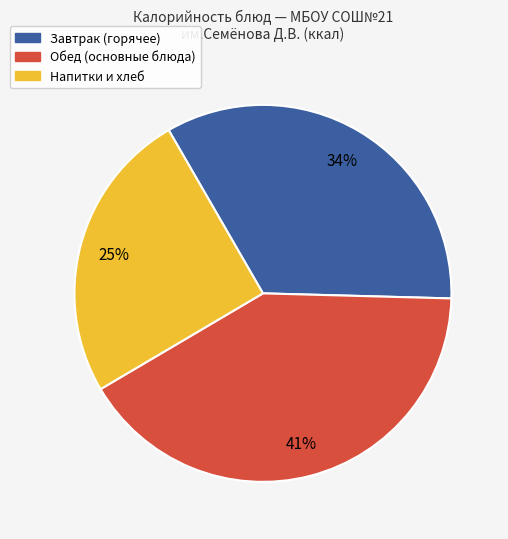

To the nearest percent, what is the difference between the largest and smallest slice percentages?

16%